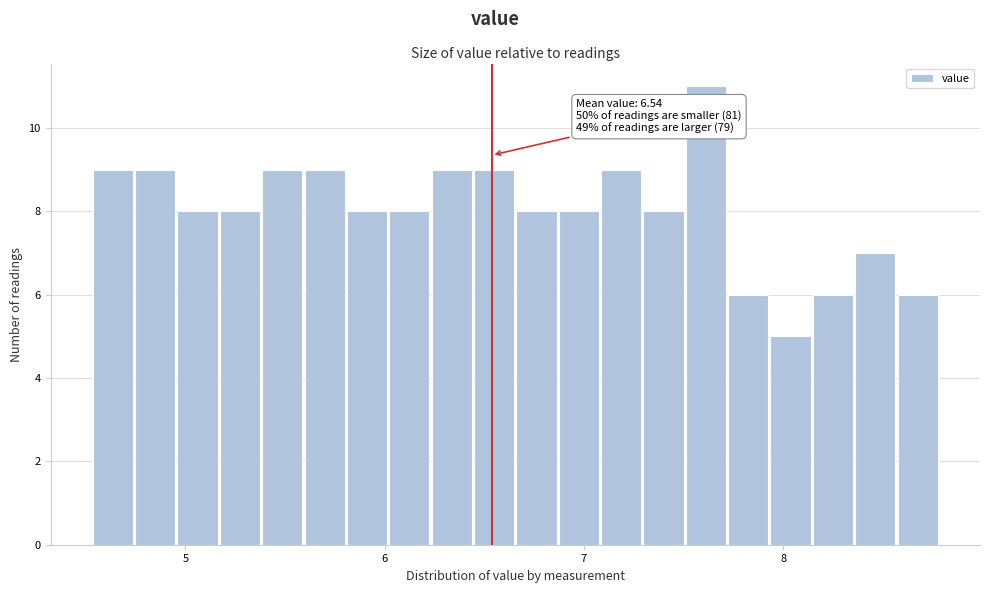

Read against the x-axis, roughly where is the centre of the tallest bar?

7.6